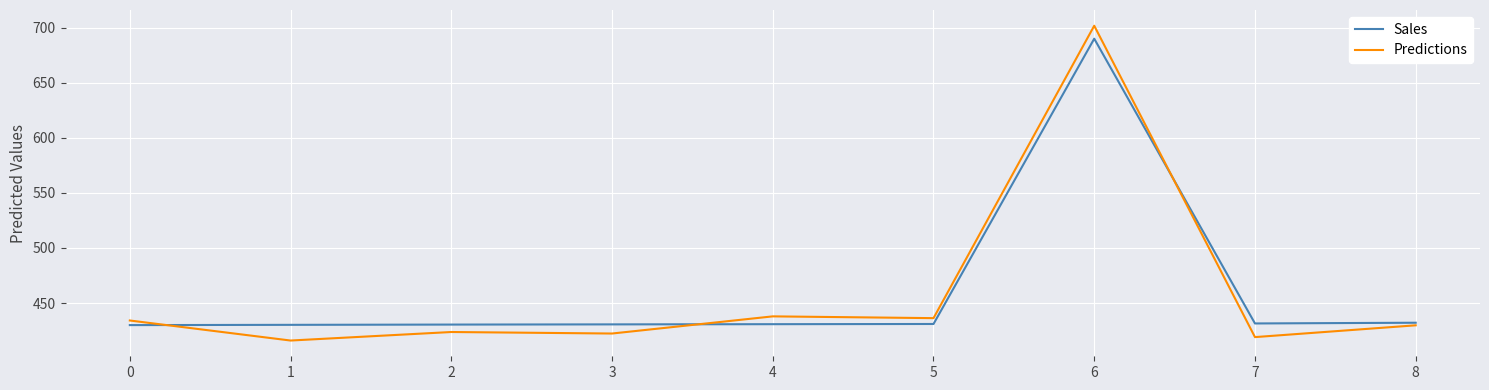

At 1, list the series in order from smallest to largest.

Predictions, Sales